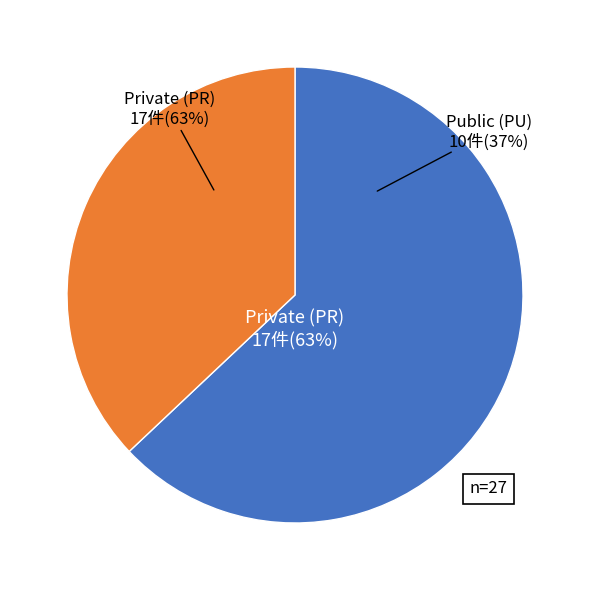

Does Private (PR) account for over 50% of the chart?

Yes